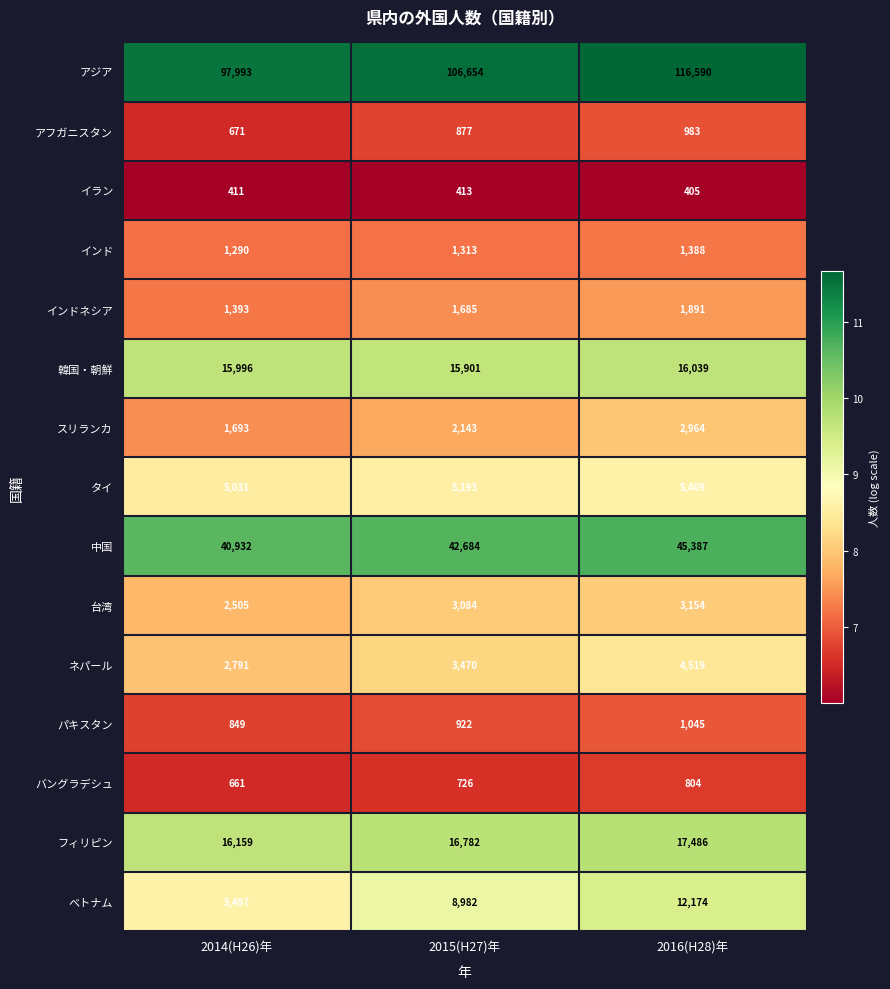

List the series in order of their peak value, highest first.

アジア, 中国, フィリピン, 韓国・朝鮮, ベトナム, タイ, ネパール, 台湾, スリランカ, インドネシア, インド, パキスタン, アフガニスタン, バングラデシュ, イラン